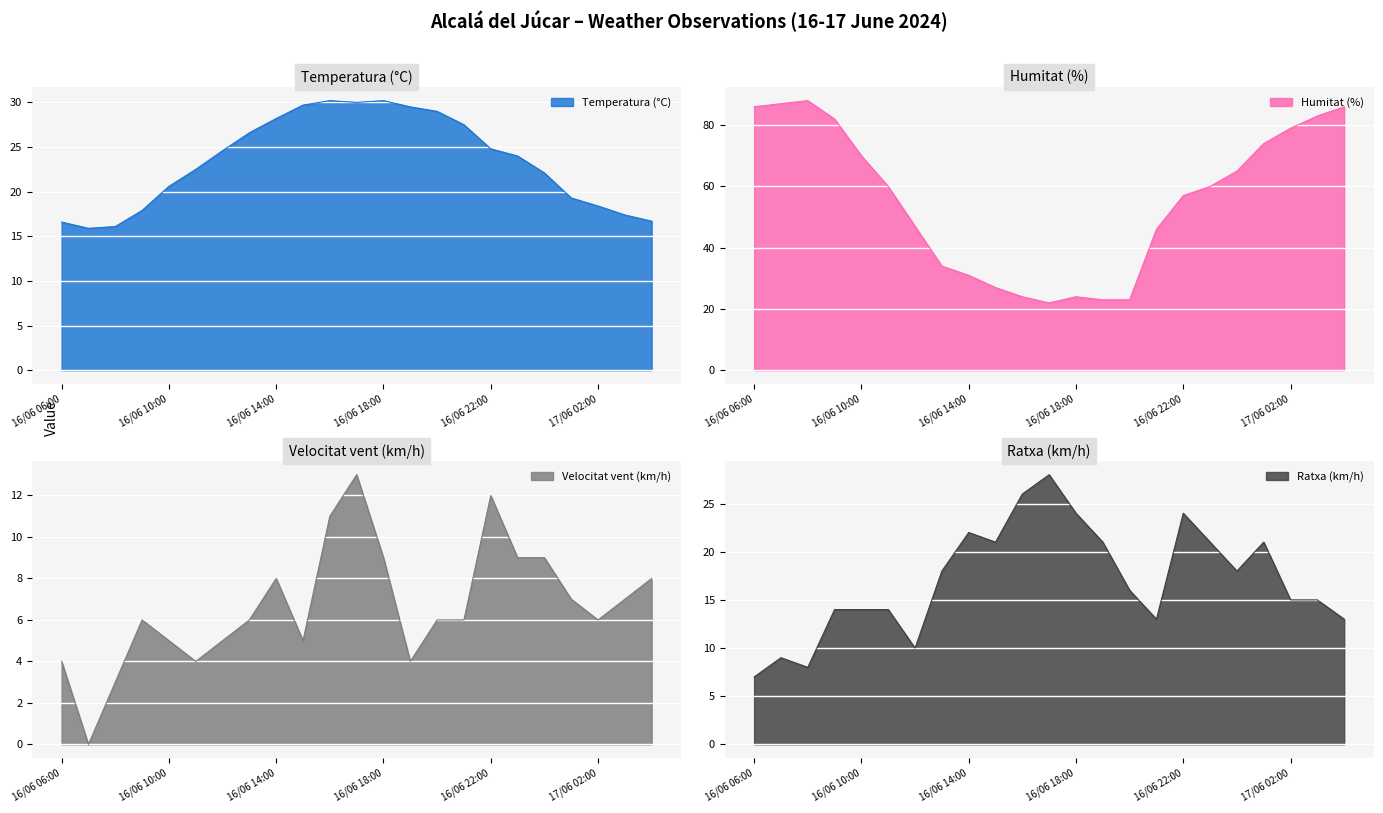

What is the difference between the highest and lowest values at 17/06 00:00?

56.0